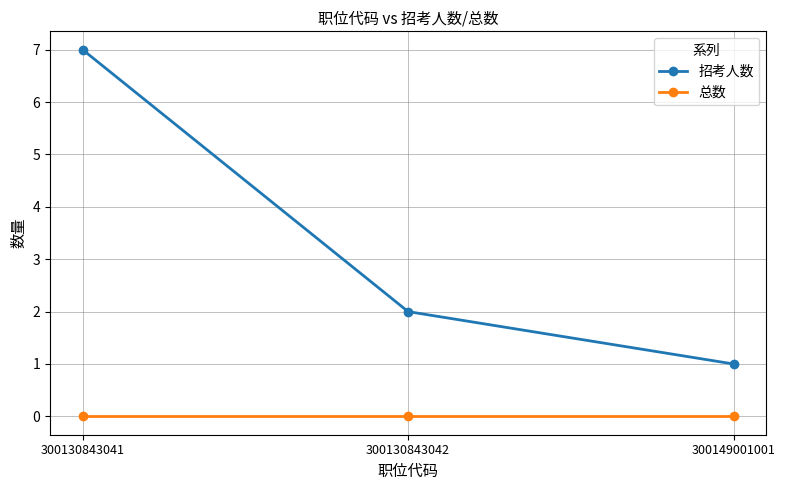

What is the total value across all series at 300130843041?

7